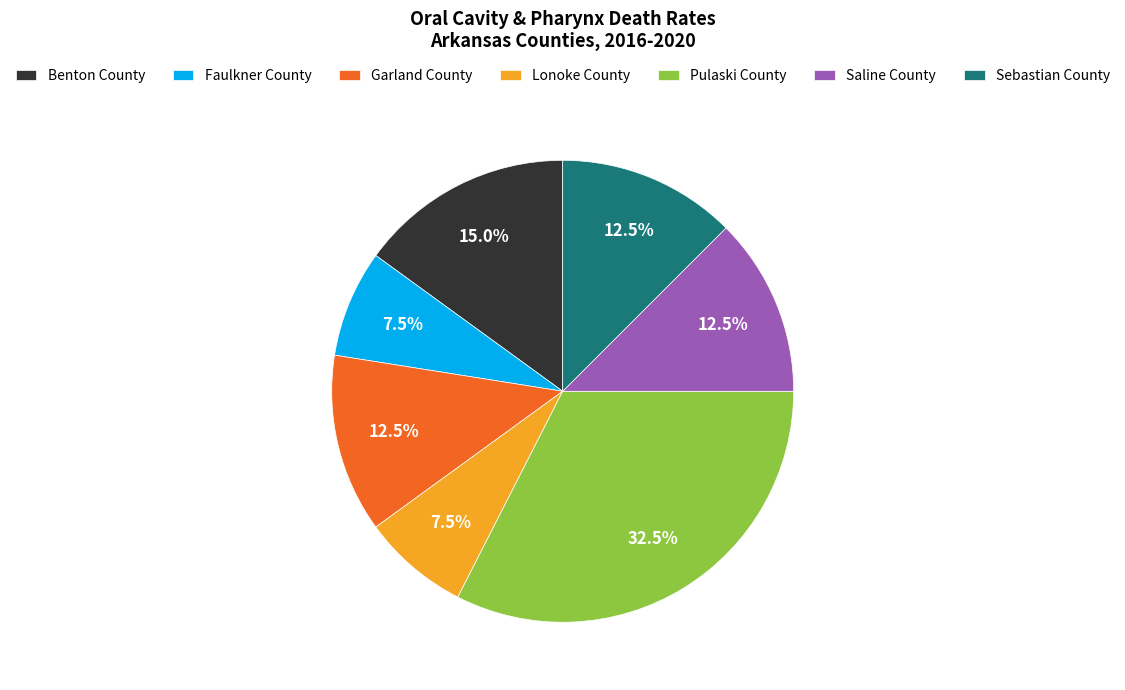

Approximately how many times larger is the value at Faulkner County compared to Garland County?

0.6